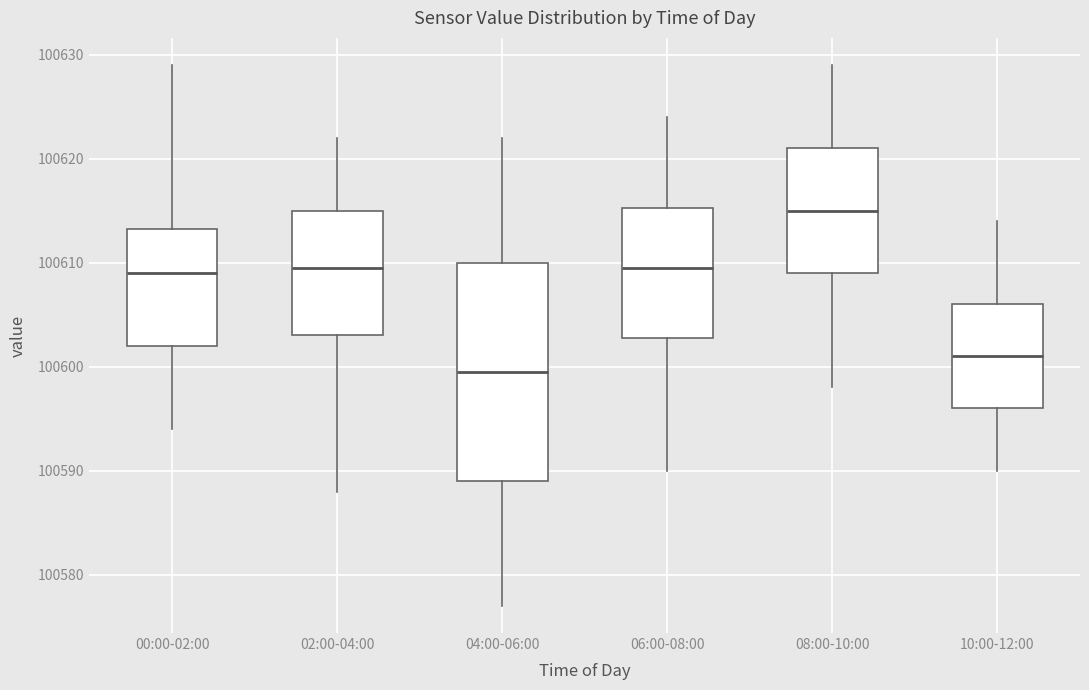

Reading left to right, transcribe this box plot: for each box, give where its median line is, the range the box spans, and where its two whiskers end, as read against the y-axis. The values are not printed on the chart, so give them approximately, as read against the axis.

00:00-02:00: median 100609, box 100602 to 100613, whiskers 100594 to 100629
02:00-04:00: median 100610, box 100603 to 100615, whiskers 100588 to 100622
04:00-06:00: median 100600, box 100589 to 100610, whiskers 100577 to 100622
06:00-08:00: median 100610, box 100603 to 100615, whiskers 100590 to 100624
08:00-10:00: median 100615, box 100609 to 100621, whiskers 100598 to 100629
10:00-12:00: median 100601, box 100596 to 100606, whiskers 100590 to 100614